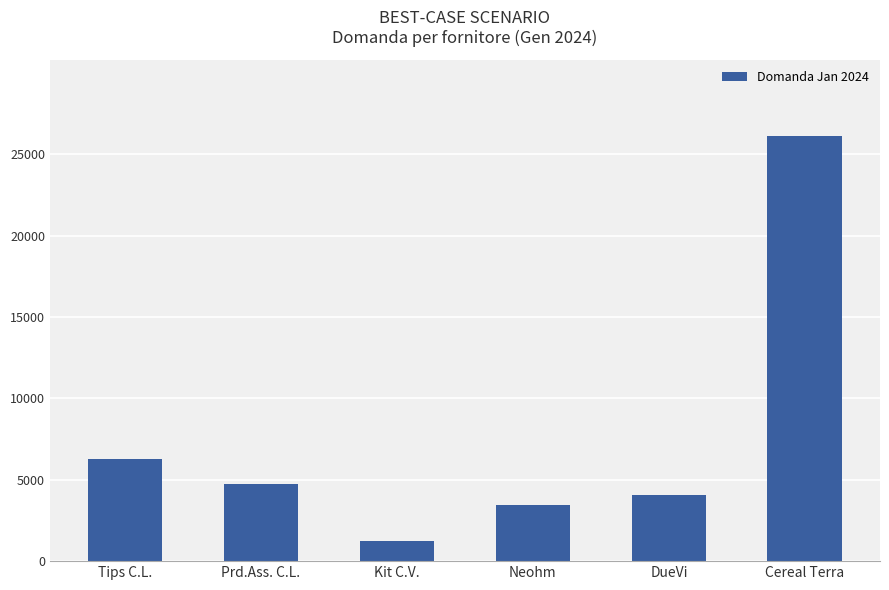

What position from the left is Neohm?

4